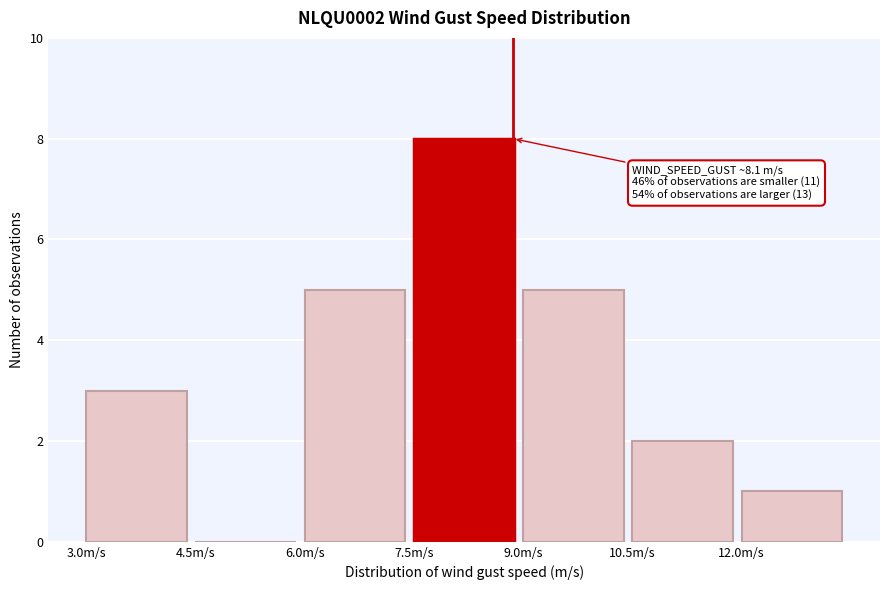

Over which range of the x-axis is the bar tallest?

7.5 to 9.0